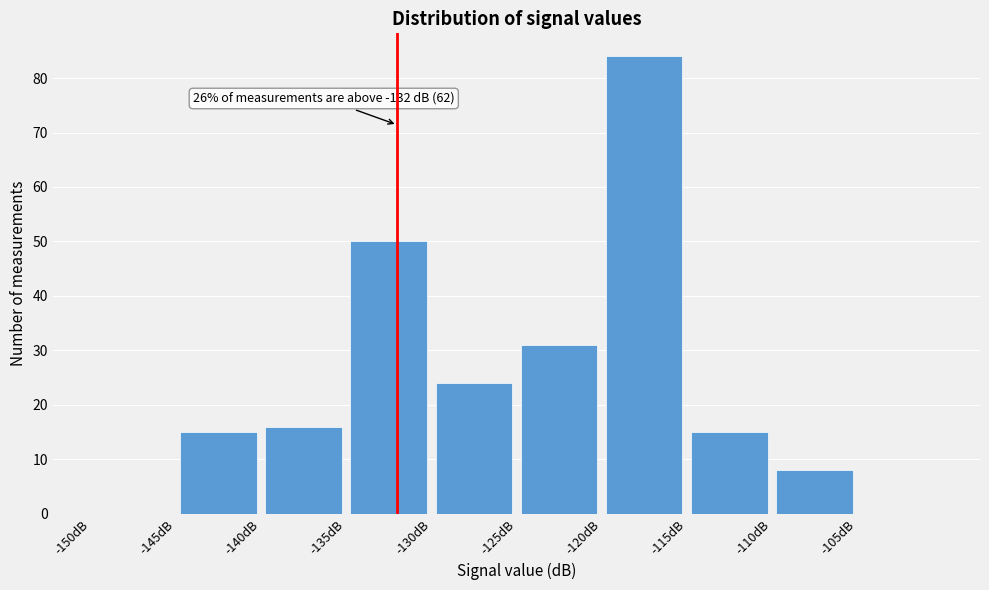

Which range on the x-axis has the tallest bar?

-120 to -115